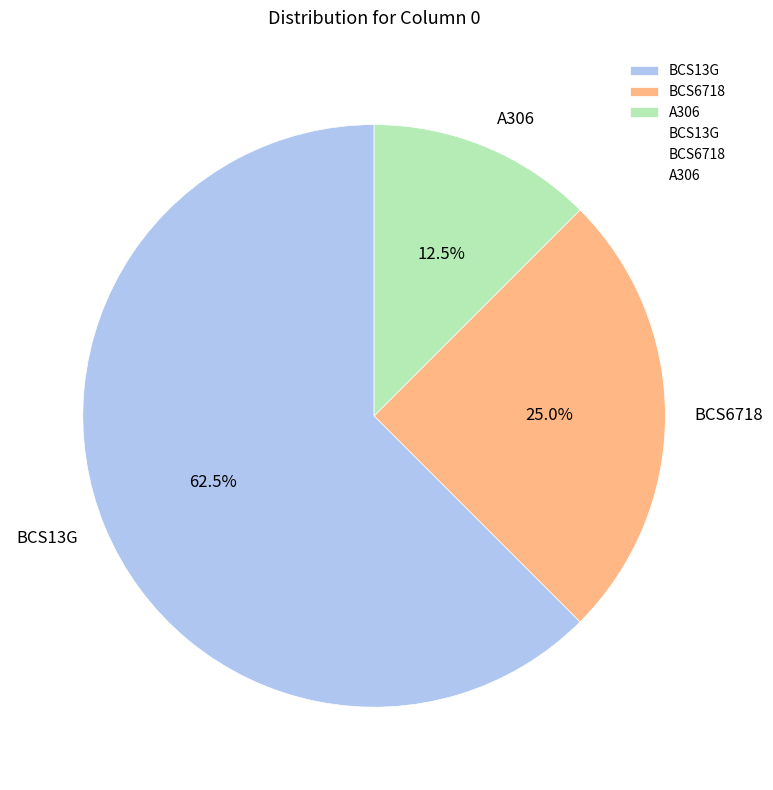

What percentage is the BCS6718 slice, to the nearest percent?

25%